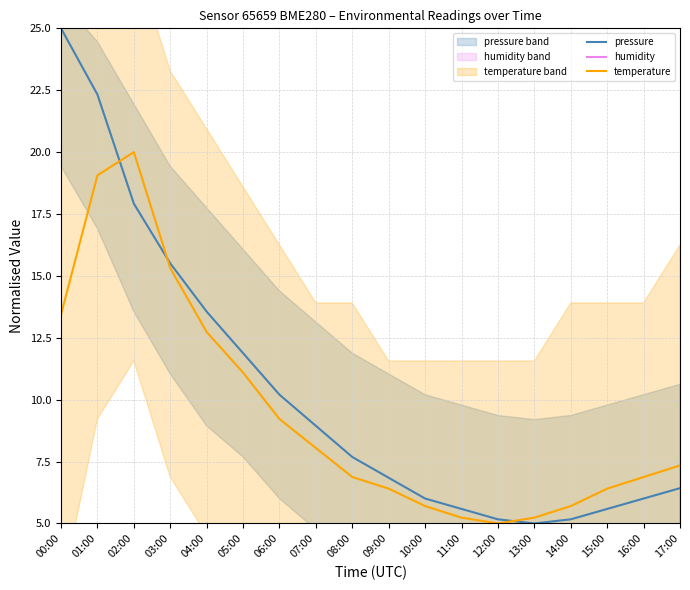

How many lines are shown in the chart?

3